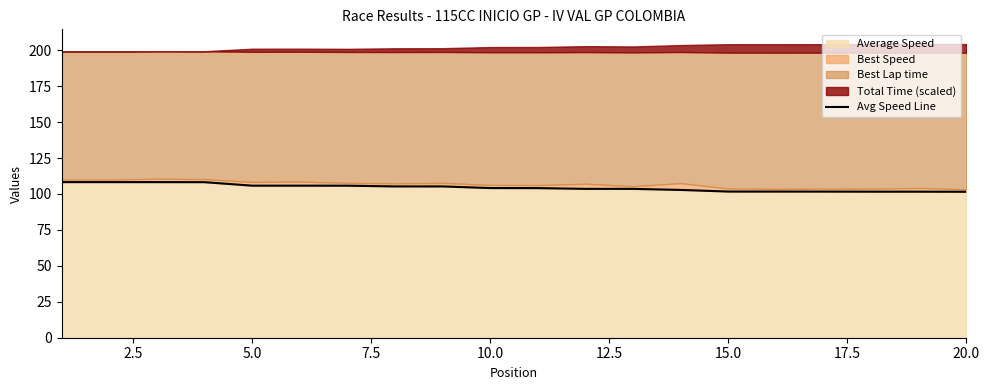

Reading left to right, list all the values displayed in this chart.

108.3	108.3	108.2	108.2	105.8	105.8	105.8	105.3	105.3	104.1	104.1	103.6	103.5	102.8	101.7	101.7	101.7	101.6	101.6	101.5